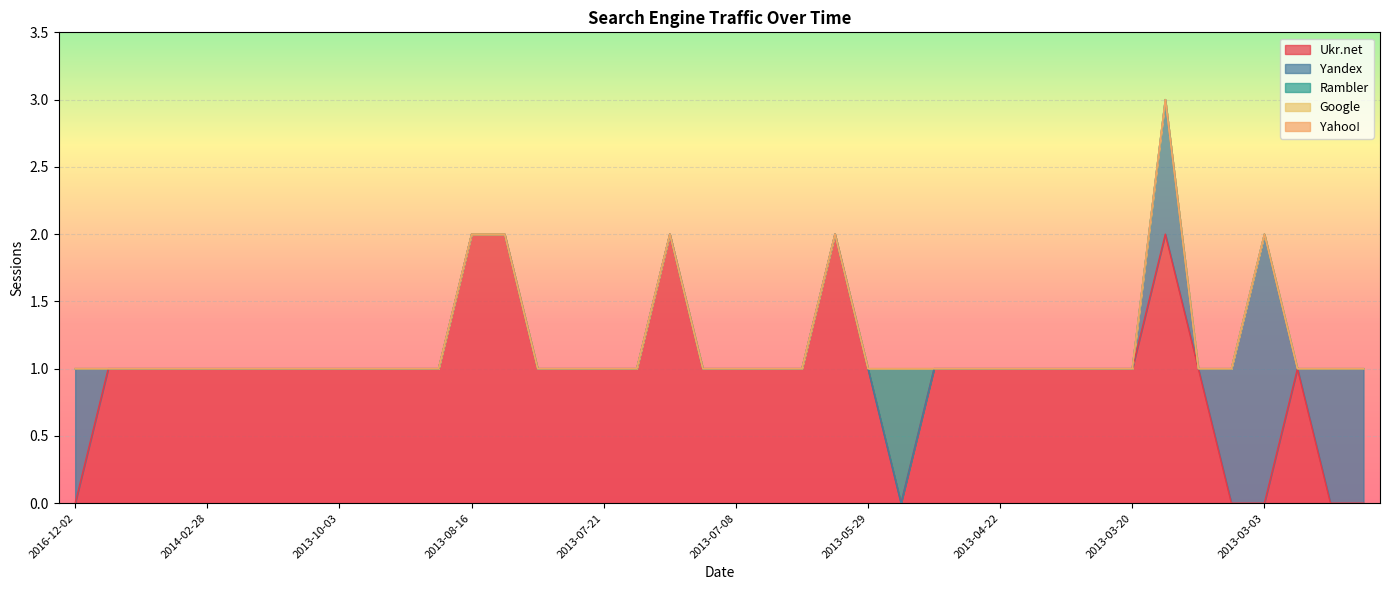

True or false: Yahoo! and Yandex intersect in this chart.

False